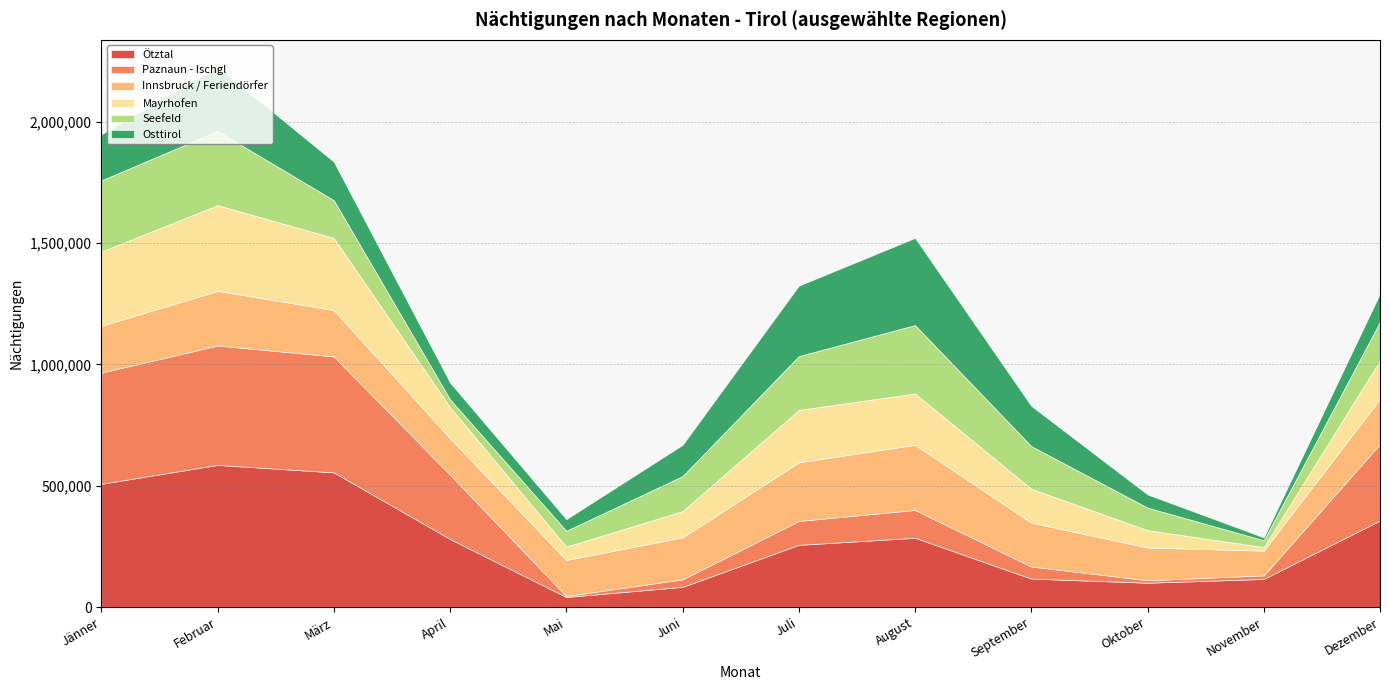

Reading left to right, list all the values displayed in this chart.

Ötztal: 508083	586025	555127	280957	42097	83776	256783	285938	117761	100826	116402	357065
Paznaun - Ischgl: 457755	491657	477601	264977	4089	31049	98427	114679	49993	10286	14730	315363
Innsbruck / Feriendörfer: 192808	224678	191131	150251	148410	172710	241398	268204	180341	134787	101782	186160
Mayrhofen: 305931	353331	296761	128077	54832	108372	215859	211324	139703	71344	14954	158199
Seefeld: 292866	305475	155522	31887	65370	144160	221706	281671	175705	92882	27874	158746
Osttirol: 189438	263890	158589	68945	47710	128489	289920	358993	165740	54243	11793	116392